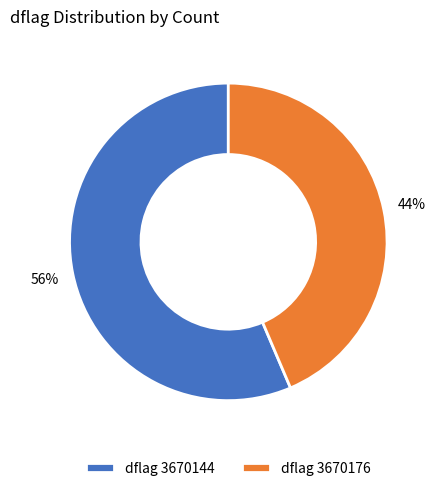

The dflag 3670144 slice represents 44% of the pie. True or false?

False